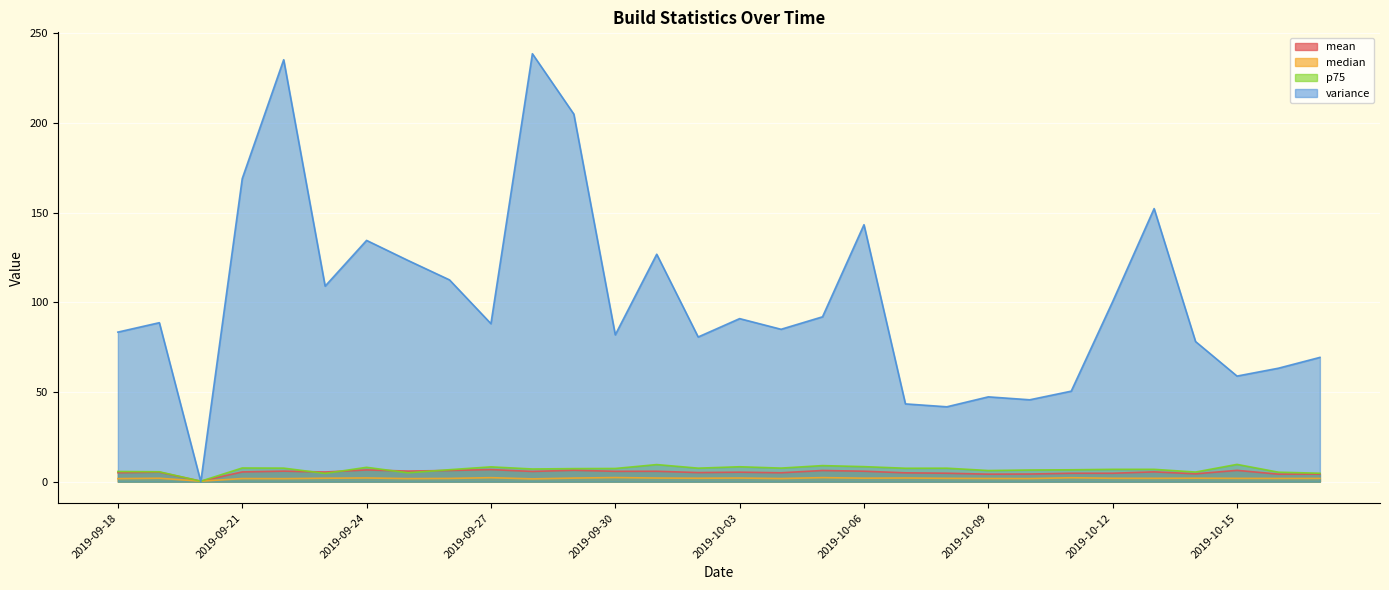

What position from the right is 2019-09-28?

20